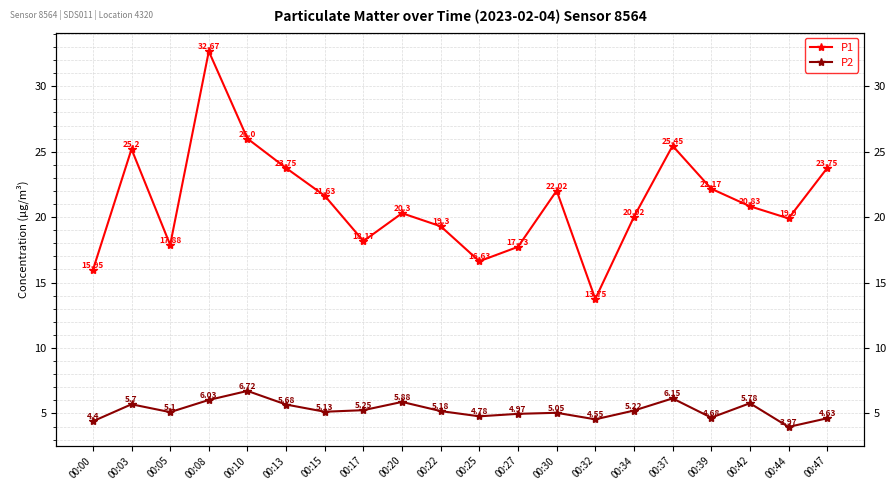

At which category does P2 reach its first local peak?

00:03